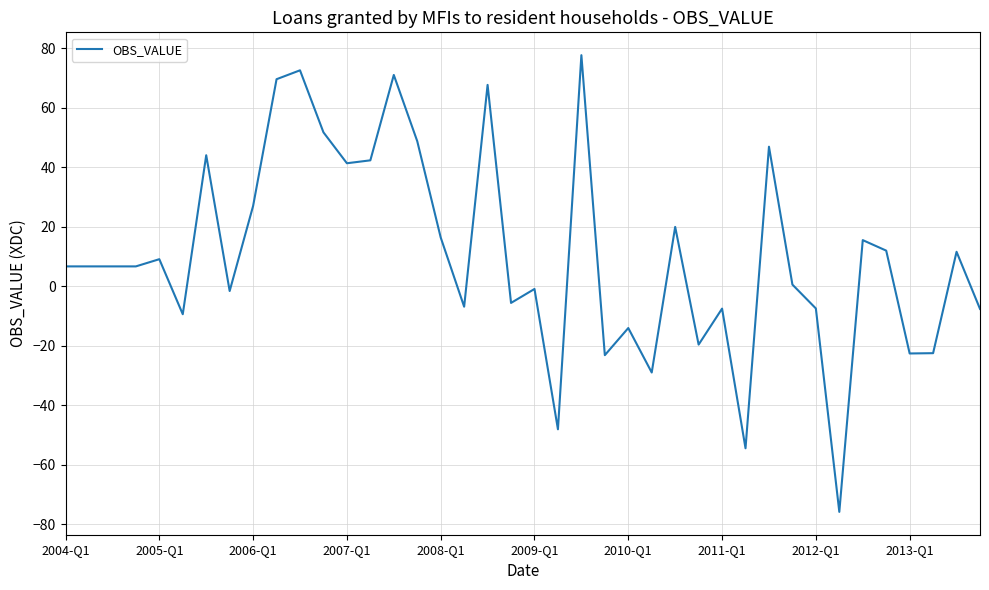

What is the minimum value shown in the chart?

-75.9